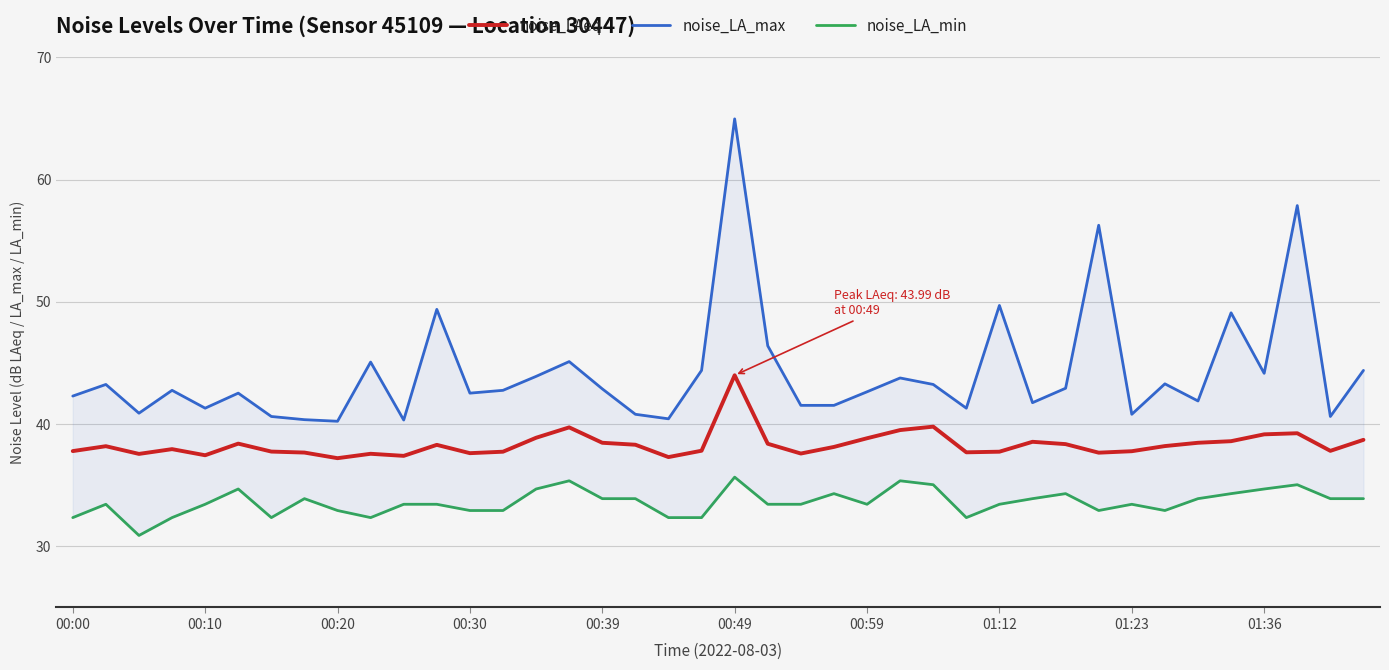

The noise_LAeq series shows 37.8 at 00:00. True or false?

True